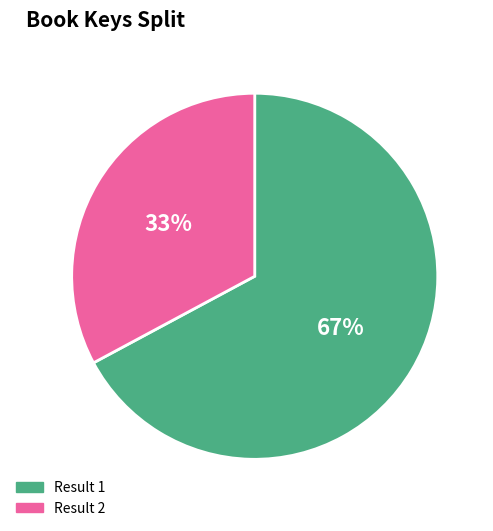

To the nearest percent, what is the difference between the largest and smallest slice percentages?

34%